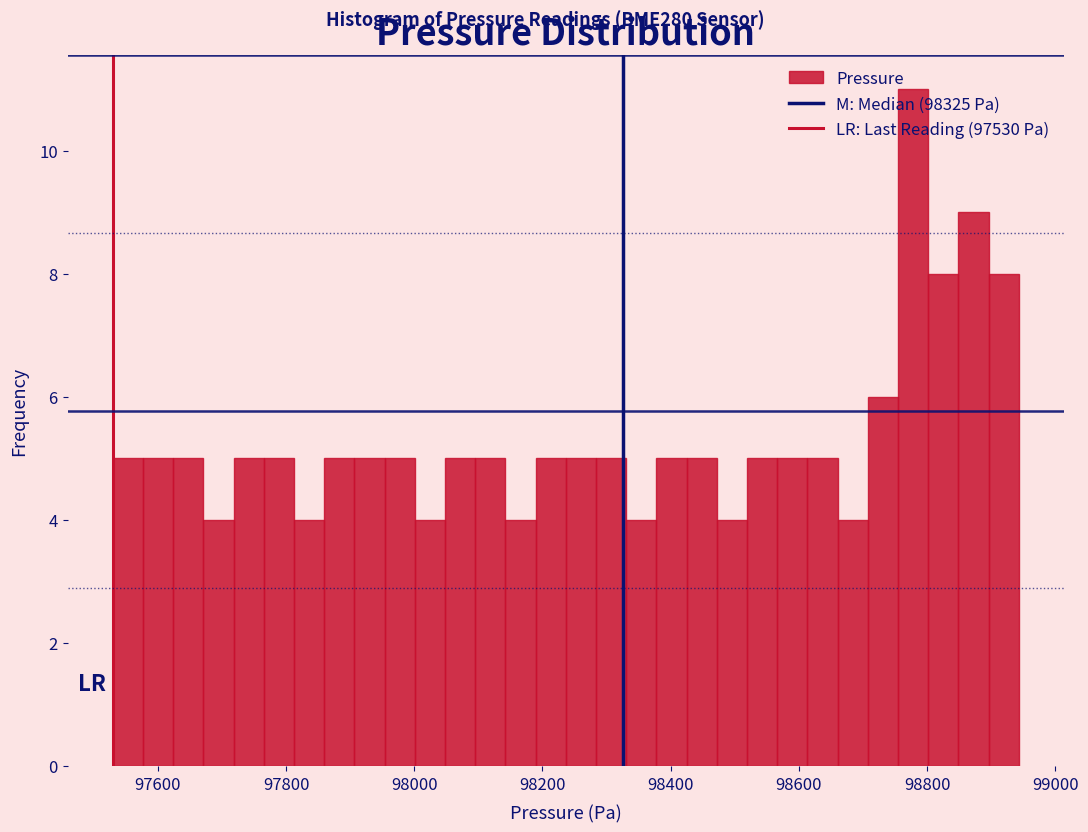

Around what value on the x-axis is the tallest bar? Give the approximate position of its centre, as read against the axis.

98780